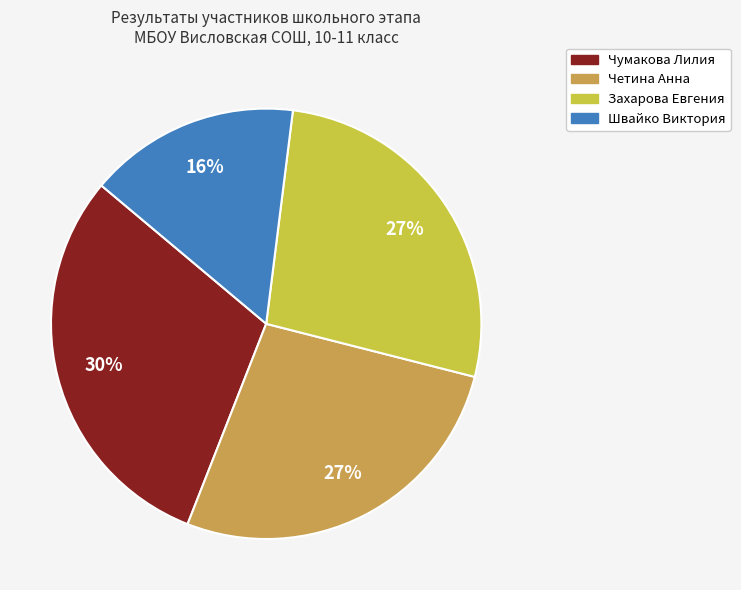

To the nearest percent, what is the average slice percentage?

25%